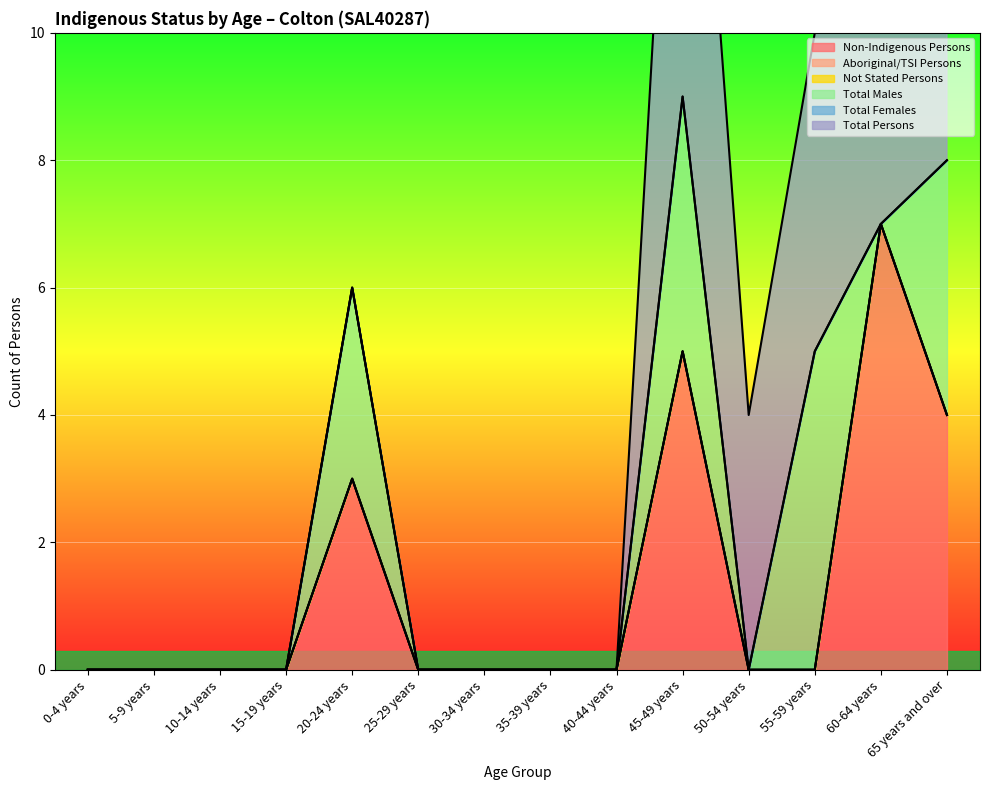

What is the label of the 6th point from the left?

25-29 years